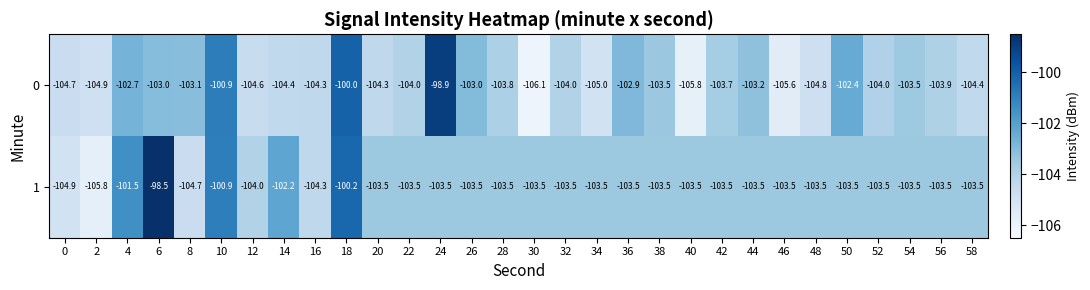

What is the greatest value displayed?

-98.5